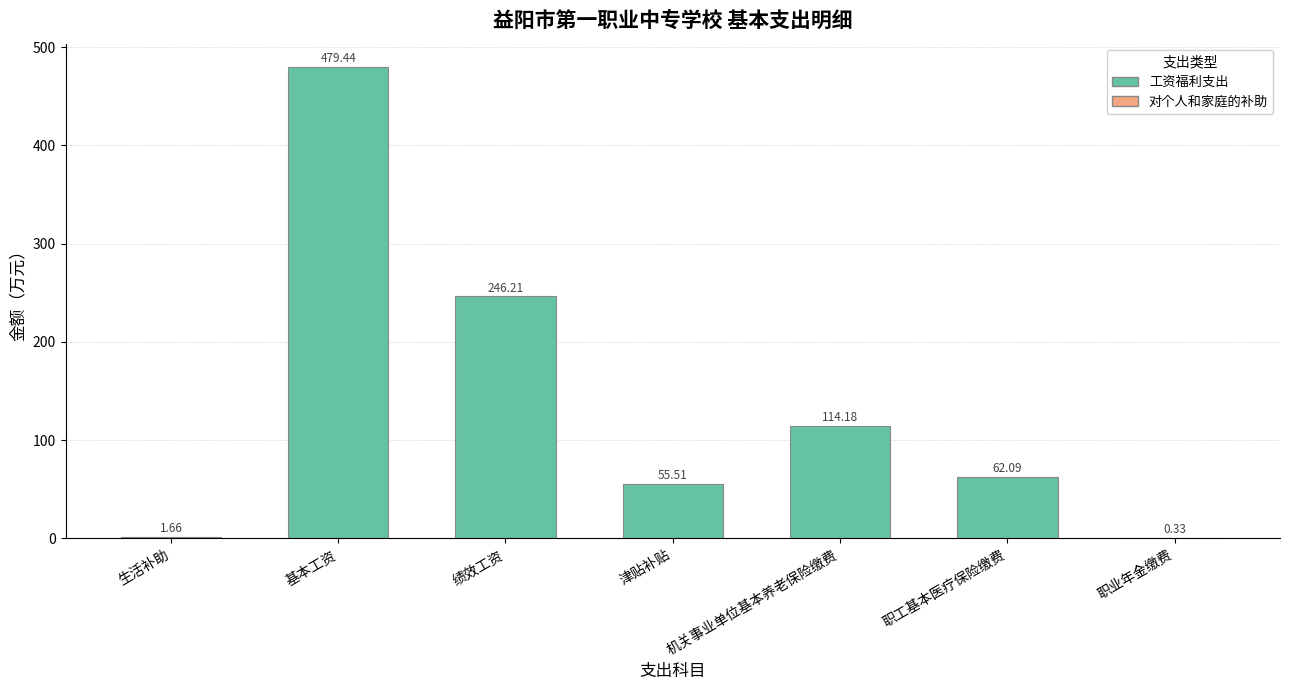

What is the sum of all values?

959.4